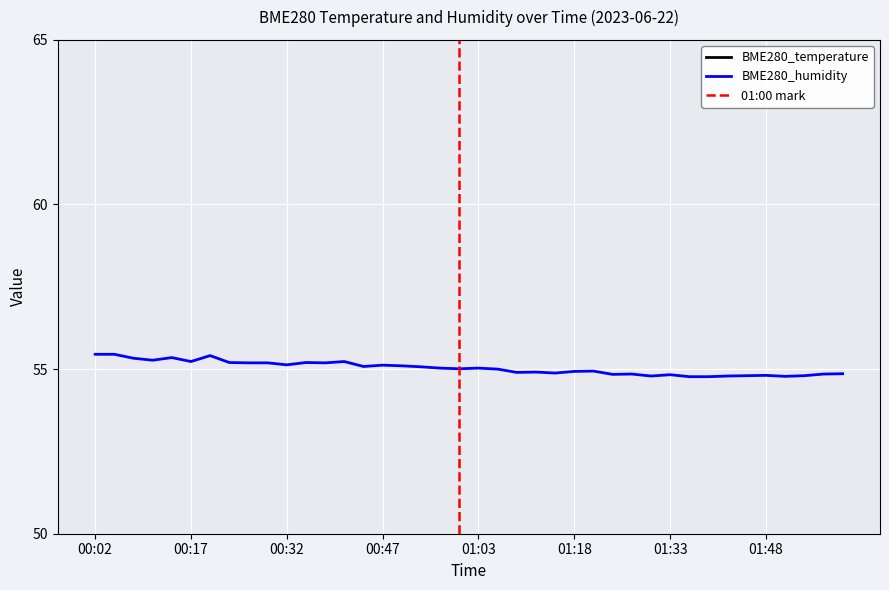

What is the spread (max minus min) of values at 01:30?

28.5